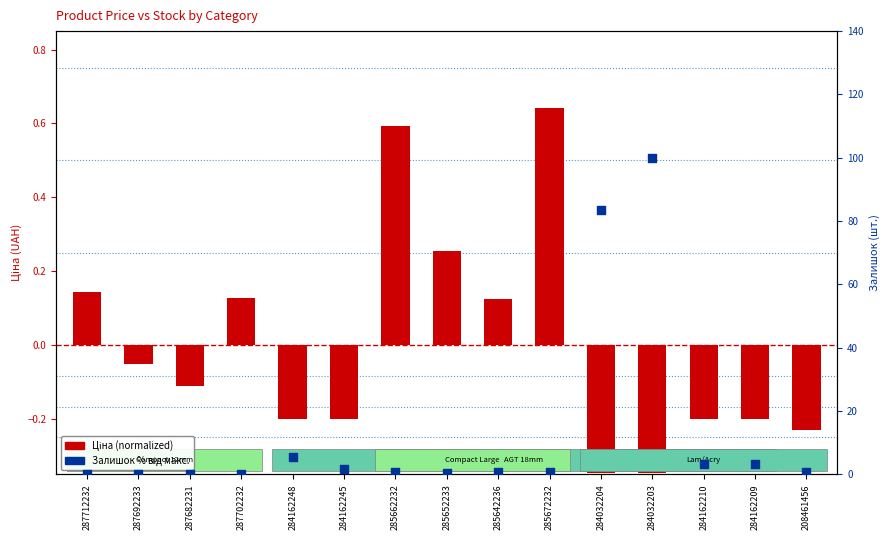

What are all the series names shown in the legend?

Ціна (normalized), Залишок %